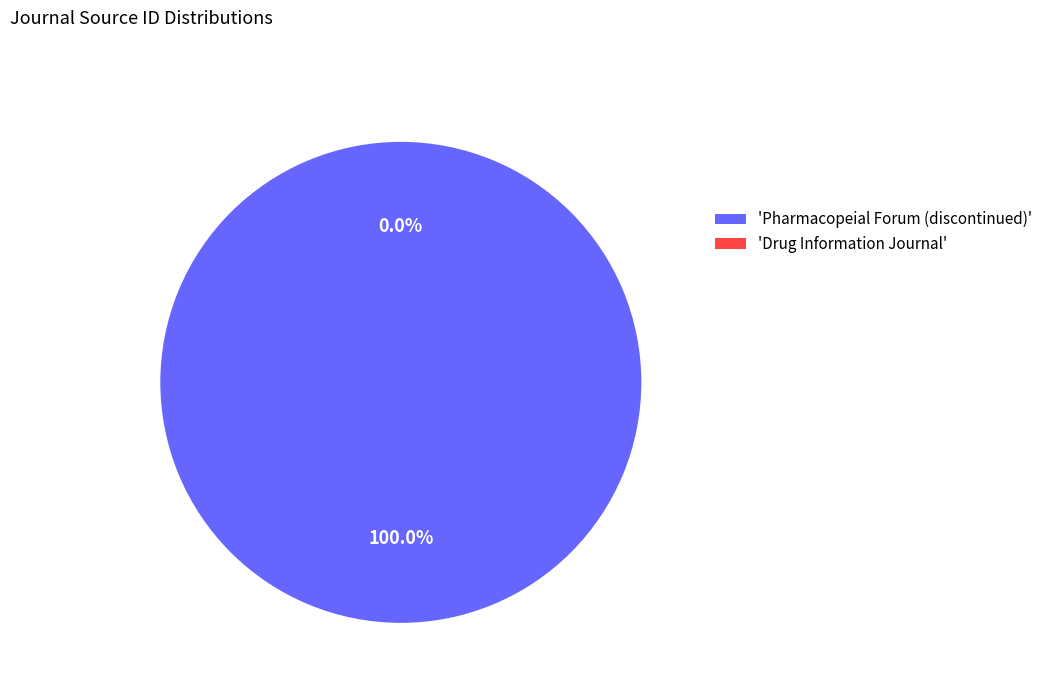

Is it true that Pharmacopeial Forum (discontinued) is 100% of the pie?

True